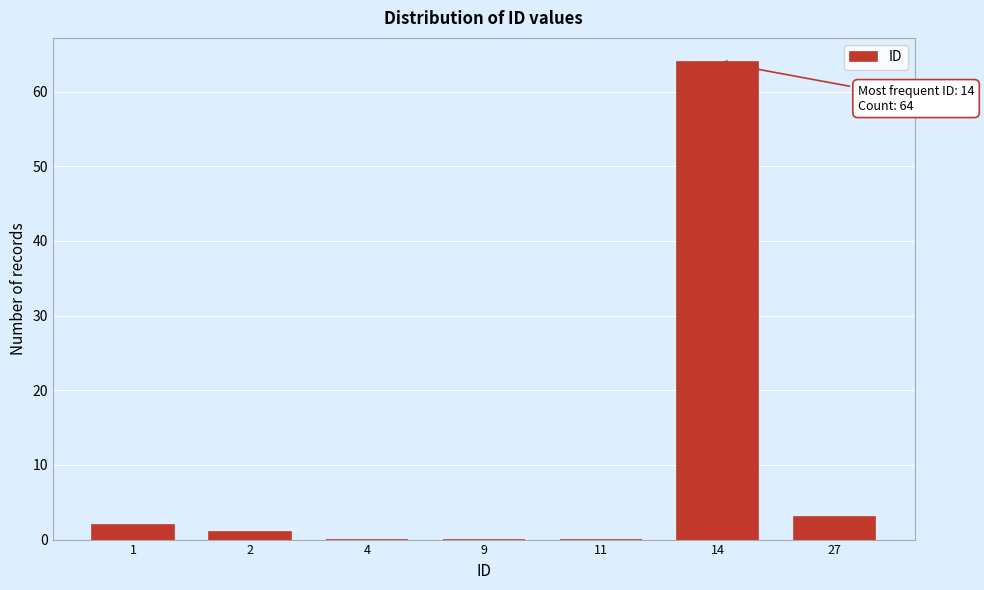

Reading right to left, list all the values displayed in this chart.

27=3	14=64	11=0	9=0	4=0	2=1	1=2